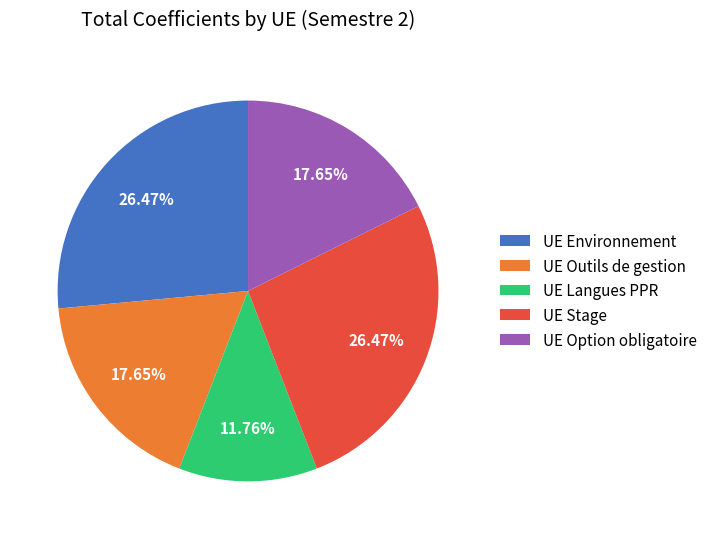

Which slice is the smallest?

UE Langues PPR